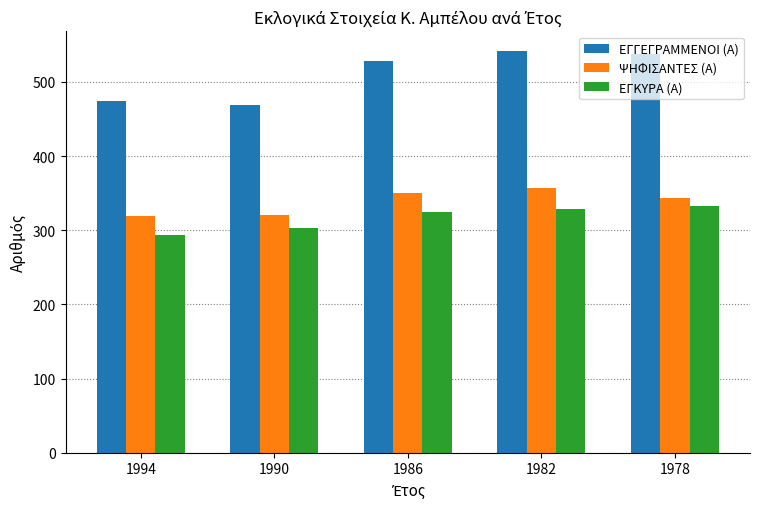

What is the approximate value of ΕΓΚΥΡΑ (Α) at 1990, to the nearest 5?

305